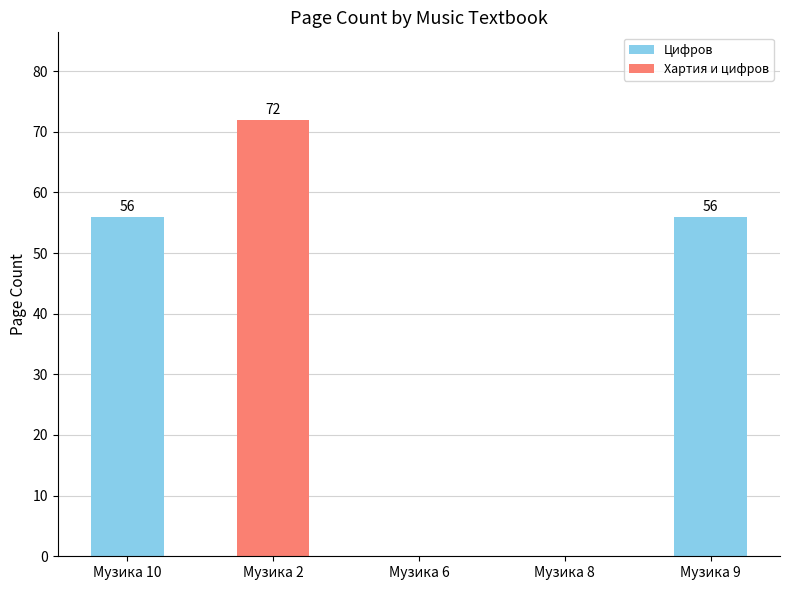

True or false: the data shows 56 at Музика 10.

True